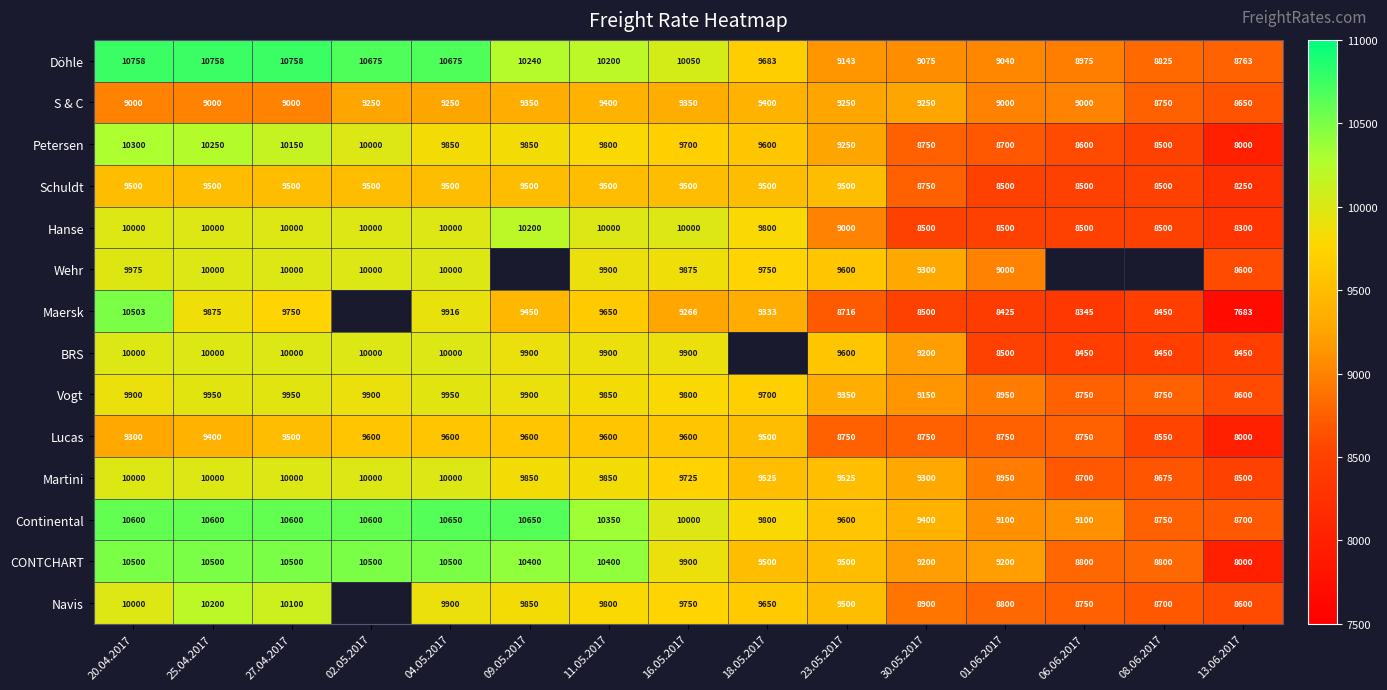

Which category has the lowest value in the S & C series?

13.06.2017